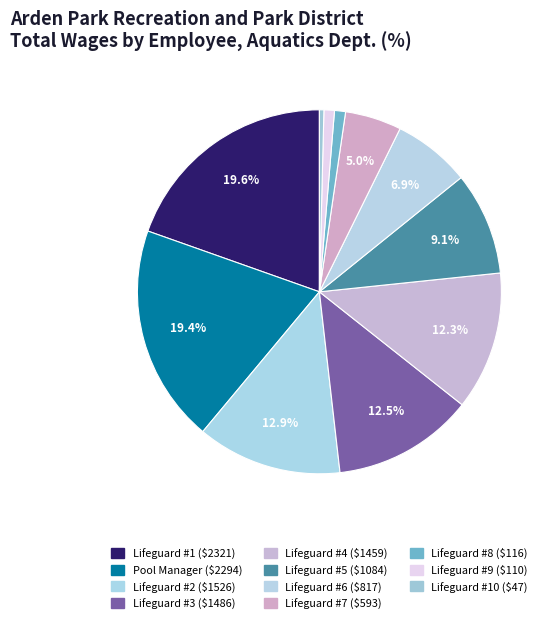

How many segments does this pie chart have?

11